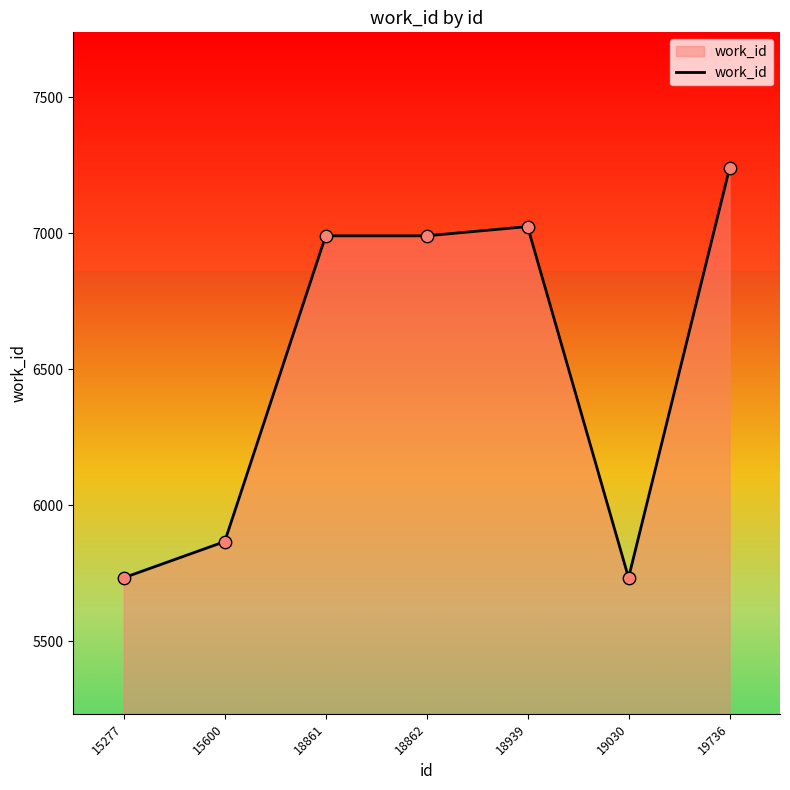

What is the ratio of the value at 18939 to the value at 19030?

1.2